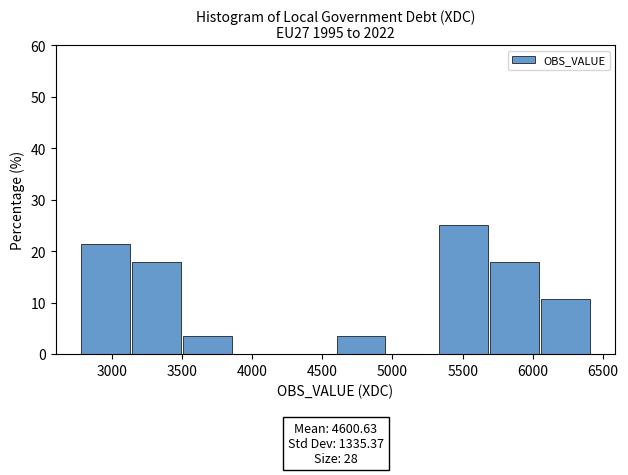

Over which range of the x-axis is the bar tallest?

5300 to 5700